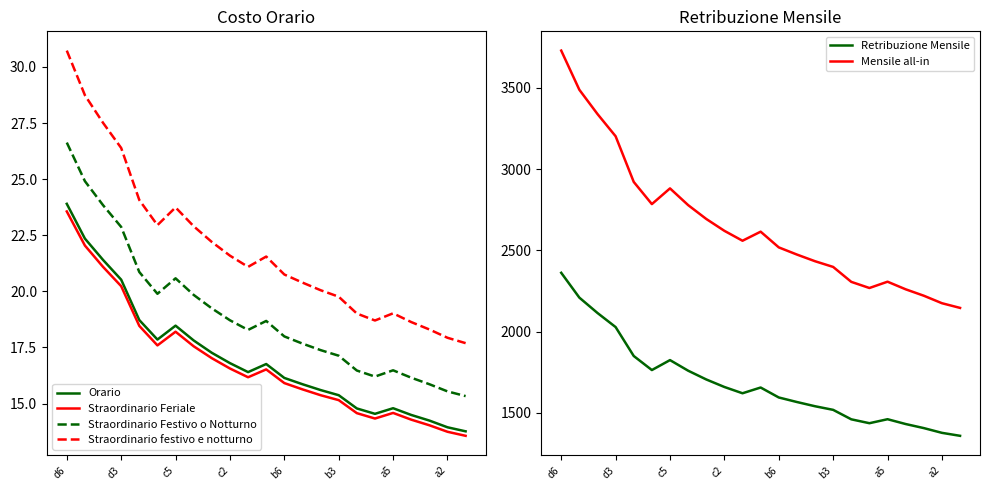

What value does the Retribuzione Mensile series have at d3?

2028.2